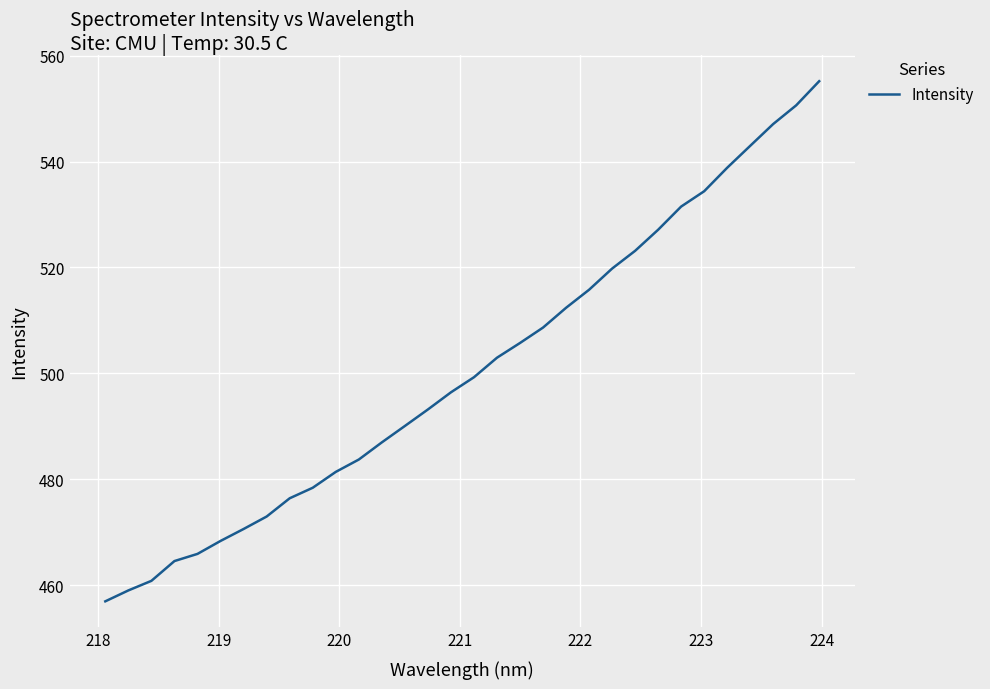

What is the smallest value displayed?

456.9